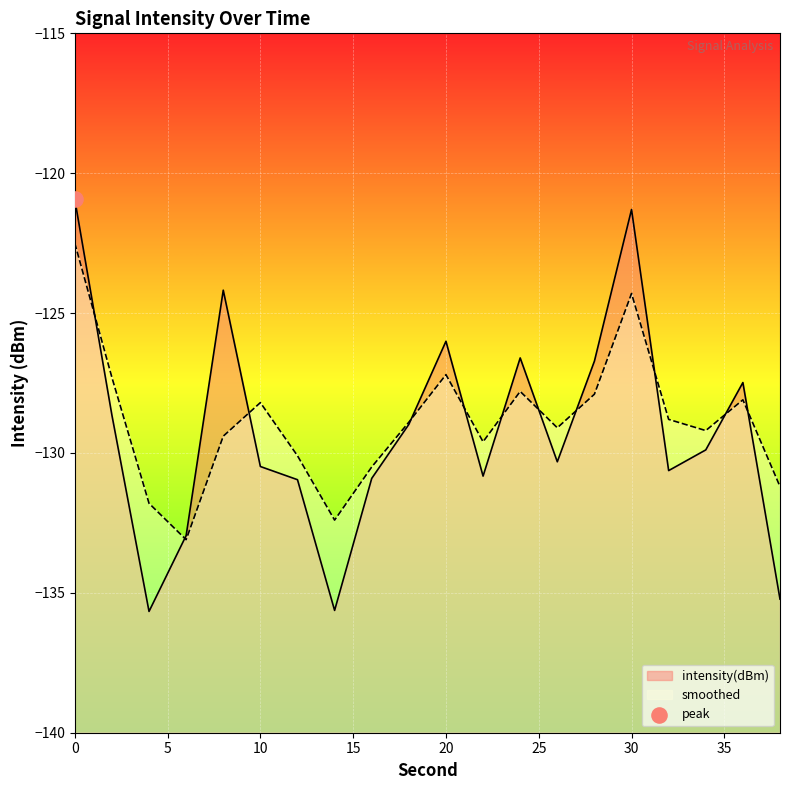

What is the total value across all series at 24?

-254.4